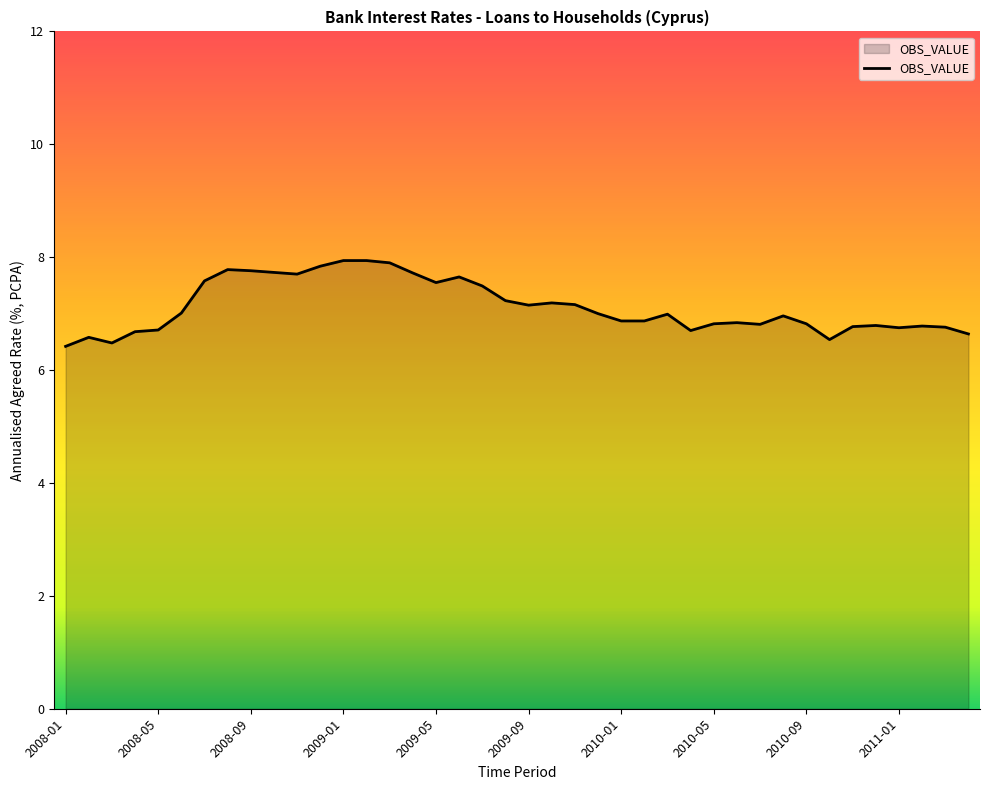

What is the difference between the maximum and minimum values?

1.5